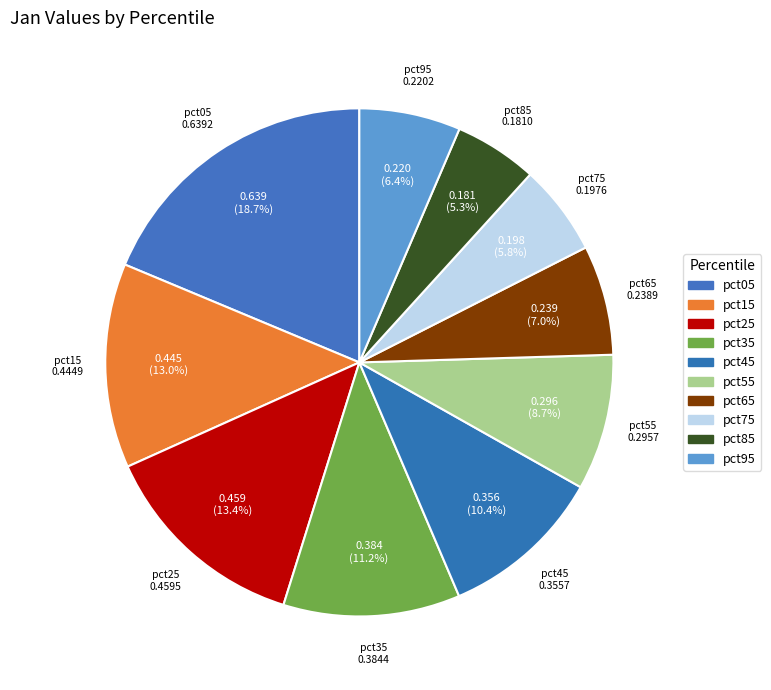

Rank the categories by value from highest to lowest.

pct05, pct25, pct15, pct35, pct45, pct55, pct65, pct95, pct75, pct85